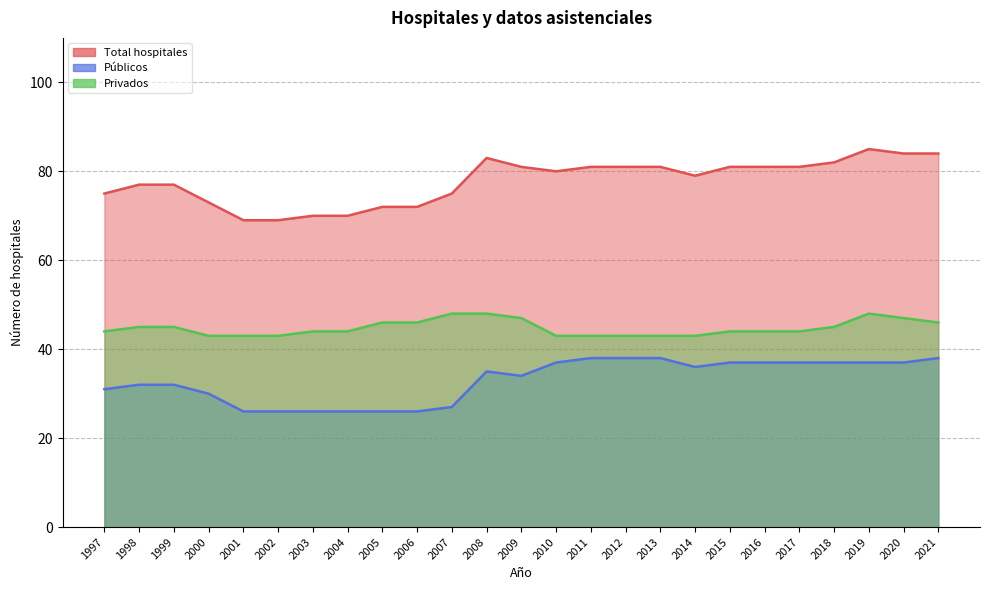

How many interior local peaks does the Privados series have?

1